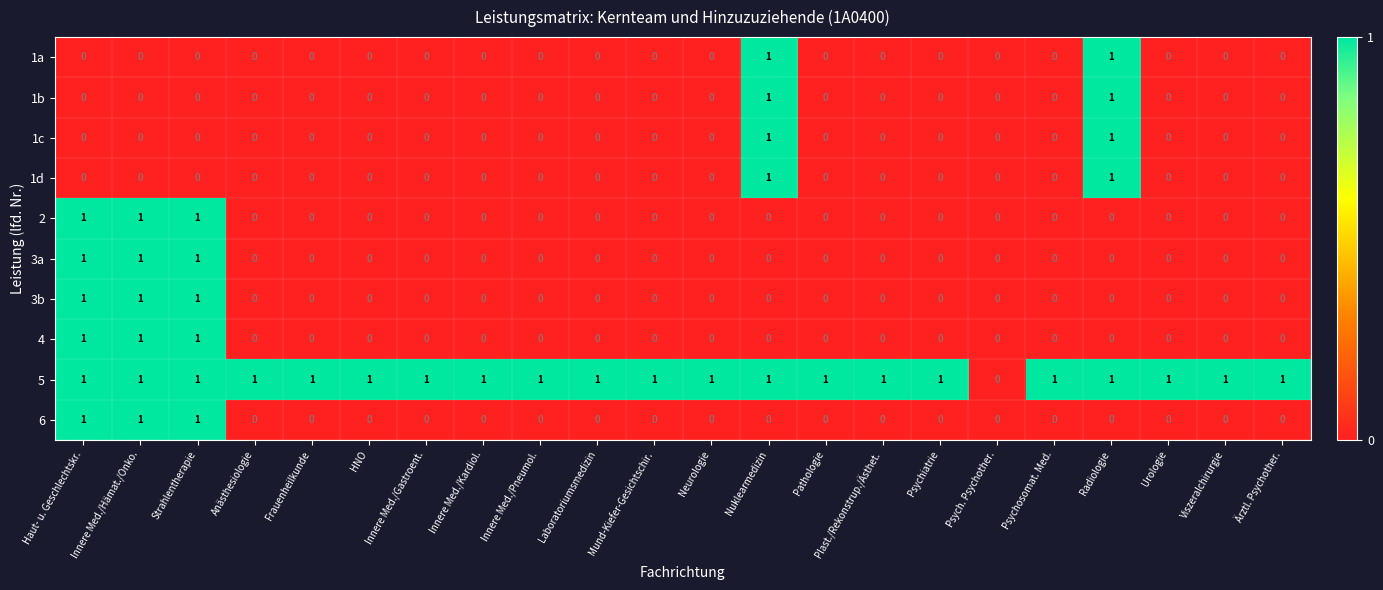

The 1a series shows 0 at Urologie. True or false?

True